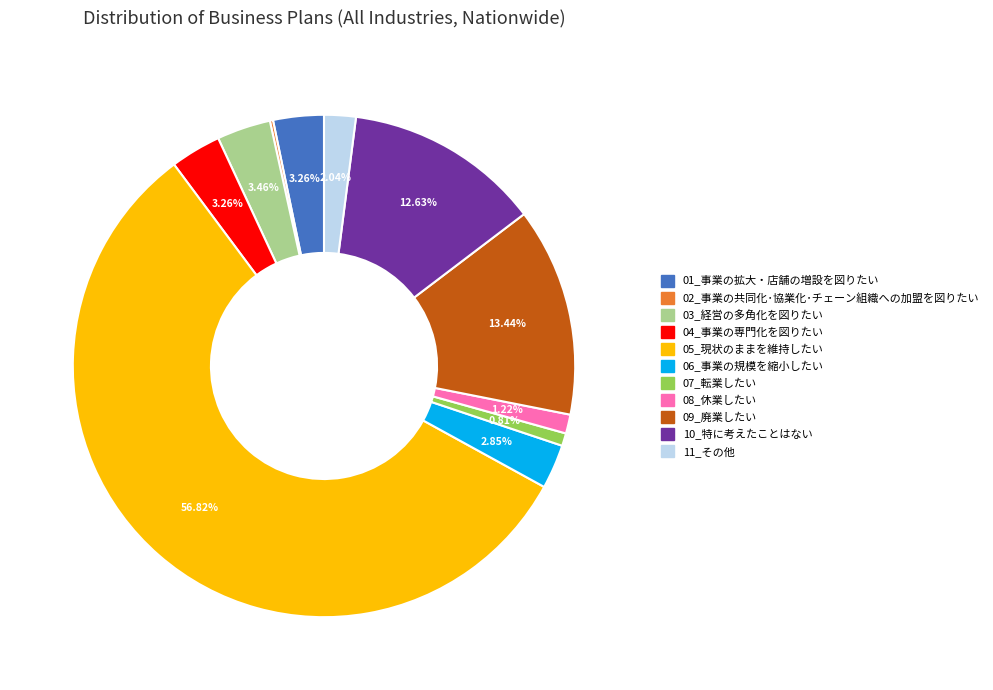

Approximately how many times larger is the value at 03_経営の多角化を図りたい compared to 06_事業の規模を縮小したい?

1.2